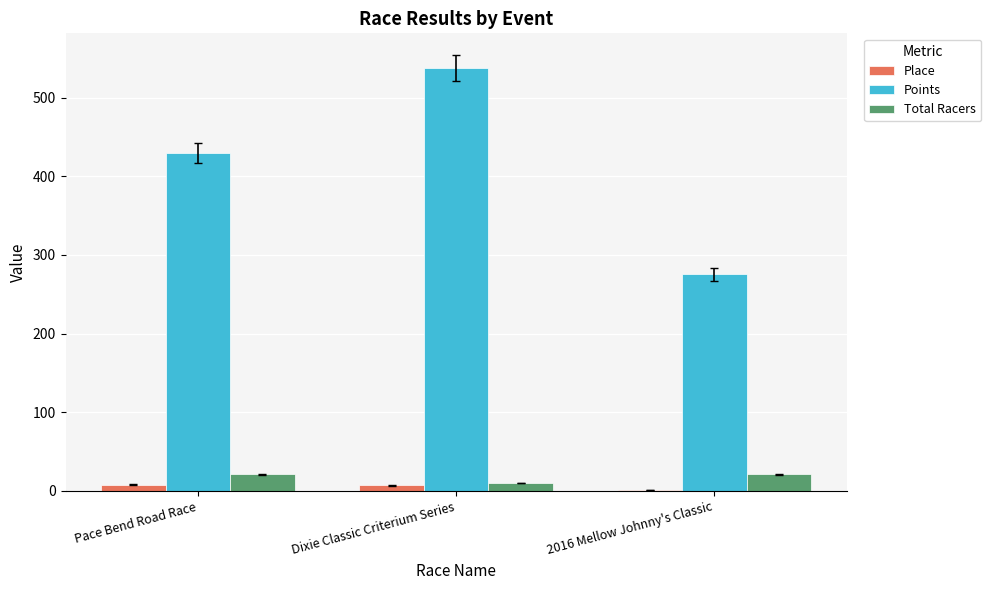

What is the average value of the Points series?

414.3